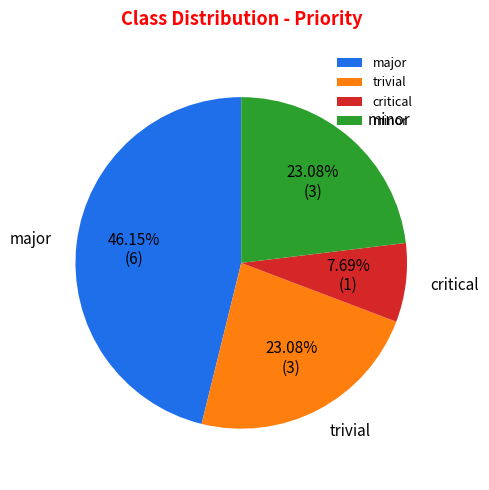

Does any single category account for the majority?

No